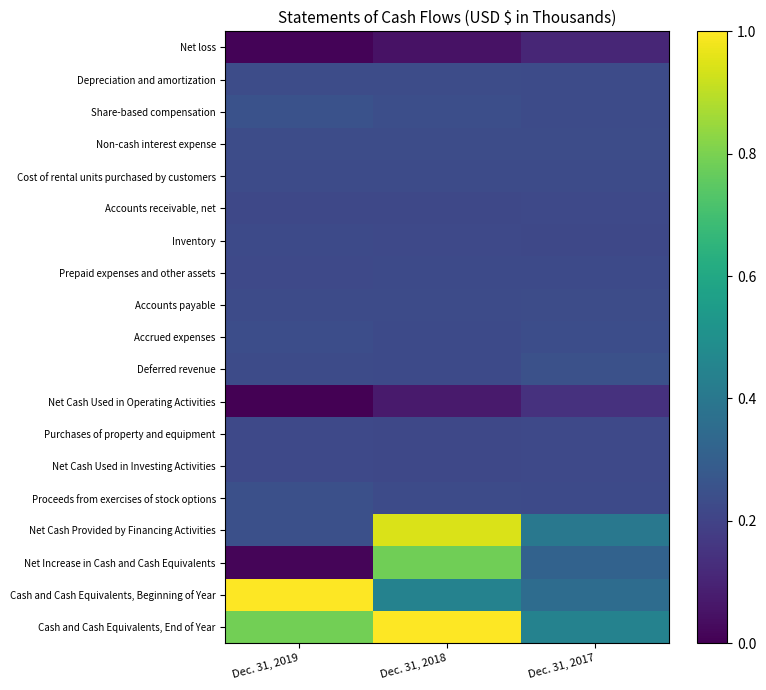

Reading left to right, list all the values displayed in this chart.

Net loss: Dec. 31, 2019=0.0	Dec. 31, 2018=0.0	Dec. 31, 2017=0.1
Depreciation and amortization: Dec. 31, 2019=0.2	Dec. 31, 2018=0.2	Dec. 31, 2017=0.2
Share-based compensation: Dec. 31, 2019=0.3	Dec. 31, 2018=0.2	Dec. 31, 2017=0.2
Non-cash interest expense: Dec. 31, 2019=0.2	Dec. 31, 2018=0.2	Dec. 31, 2017=0.2
Cost of rental units purchased by customers: Dec. 31, 2019=0.2	Dec. 31, 2018=0.2	Dec. 31, 2017=0.2
Accounts receivable, net: Dec. 31, 2019=0.2	Dec. 31, 2018=0.2	Dec. 31, 2017=0.2
Inventory: Dec. 31, 2019=0.2	Dec. 31, 2018=0.2	Dec. 31, 2017=0.2
Prepaid expenses and other assets: Dec. 31, 2019=0.2	Dec. 31, 2018=0.2	Dec. 31, 2017=0.2
Accounts payable: Dec. 31, 2019=0.2	Dec. 31, 2018=0.2	Dec. 31, 2017=0.2
Accrued expenses: Dec. 31, 2019=0.2	Dec. 31, 2018=0.2	Dec. 31, 2017=0.2
Deferred revenue: Dec. 31, 2019=0.2	Dec. 31, 2018=0.2	Dec. 31, 2017=0.2
Net Cash Used in Operating Activities: Dec. 31, 2019=0.0	Dec. 31, 2018=0.1	Dec. 31, 2017=0.1
Purchases of property and equipment: Dec. 31, 2019=0.2	Dec. 31, 2018=0.2	Dec. 31, 2017=0.2
Net Cash Used in Investing Activities: Dec. 31, 2019=0.2	Dec. 31, 2018=0.2	Dec. 31, 2017=0.2
Proceeds from exercises of stock options: Dec. 31, 2019=0.2	Dec. 31, 2018=0.2	Dec. 31, 2017=0.2
Net Cash Provided by Financing Activities: Dec. 31, 2019=0.2	Dec. 31, 2018=0.9	Dec. 31, 2017=0.4
Net Increase in Cash and Cash Equivalents: Dec. 31, 2019=0.0	Dec. 31, 2018=0.8	Dec. 31, 2017=0.3
Cash and Cash Equivalents, Beginning of Year: Dec. 31, 2019=1.0	Dec. 31, 2018=0.4	Dec. 31, 2017=0.4
Cash and Cash Equivalents, End of Year: Dec. 31, 2019=0.8	Dec. 31, 2018=1.0	Dec. 31, 2017=0.4